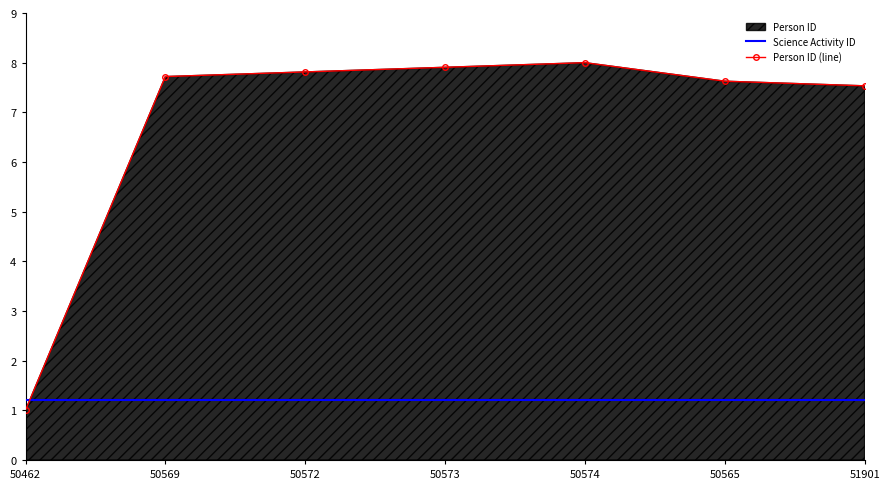

Which series changed the most between 50462 and 51901?

Person ID (line)